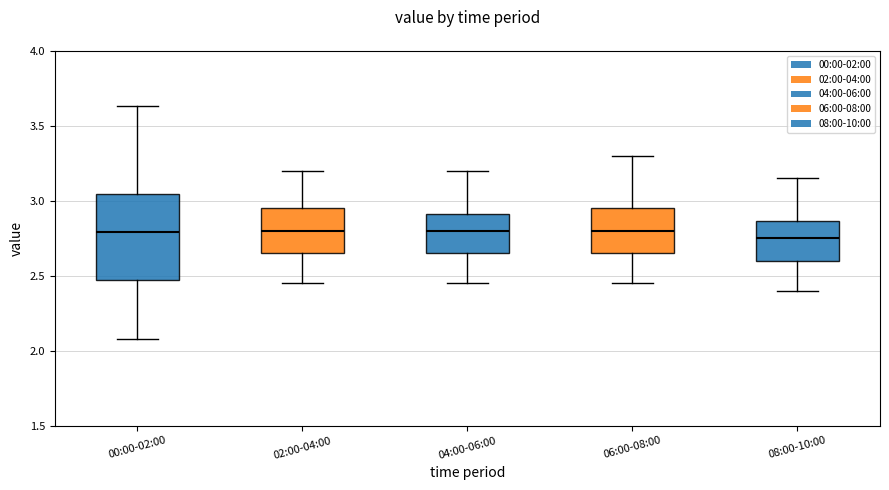

Where does the median line of the box for 08:00-10:00 sit on the y-axis? The values are not printed on the chart, so give them approximately, as read against the axis.

2.75